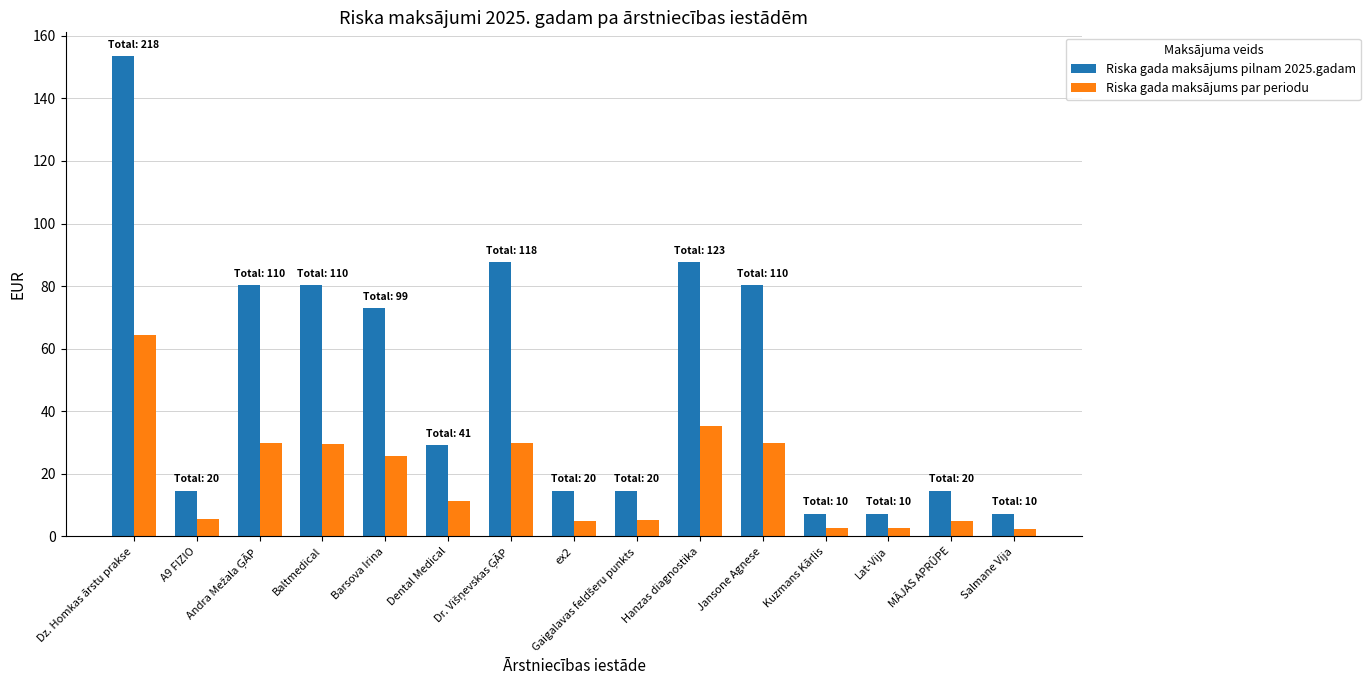

What is the value of the Riska gada maksājums pilnam 2025.gadam bar at the 4th from the left?

80.4